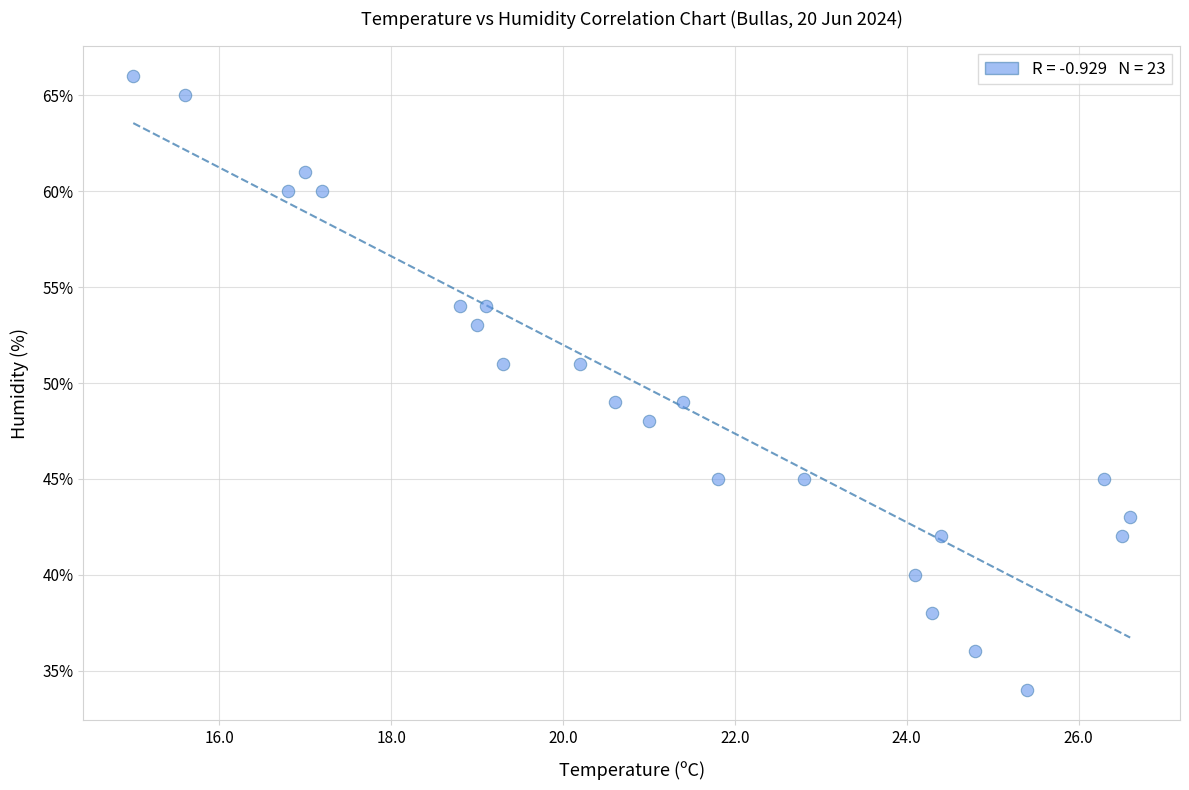

What is the range of Y values (max minus min)?

32